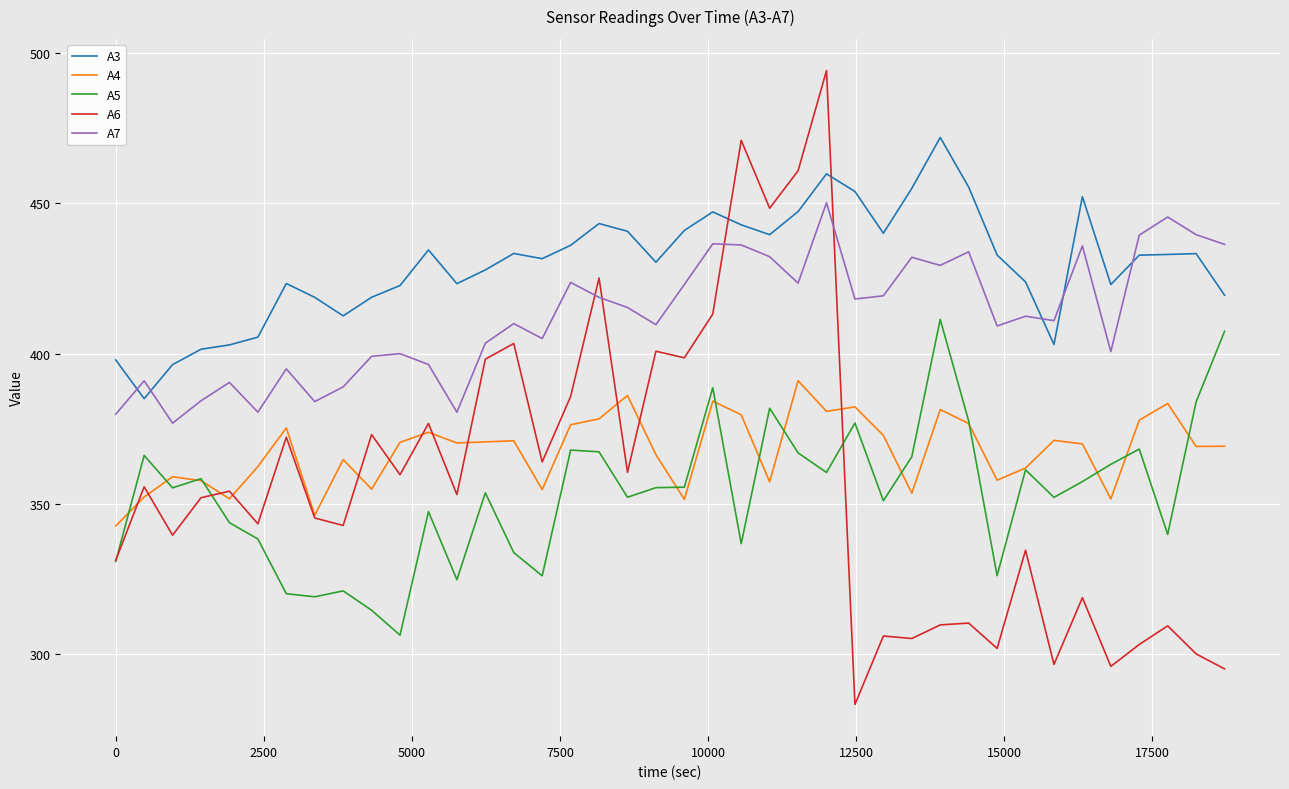

What is the maximum value shown in the chart?

494.2